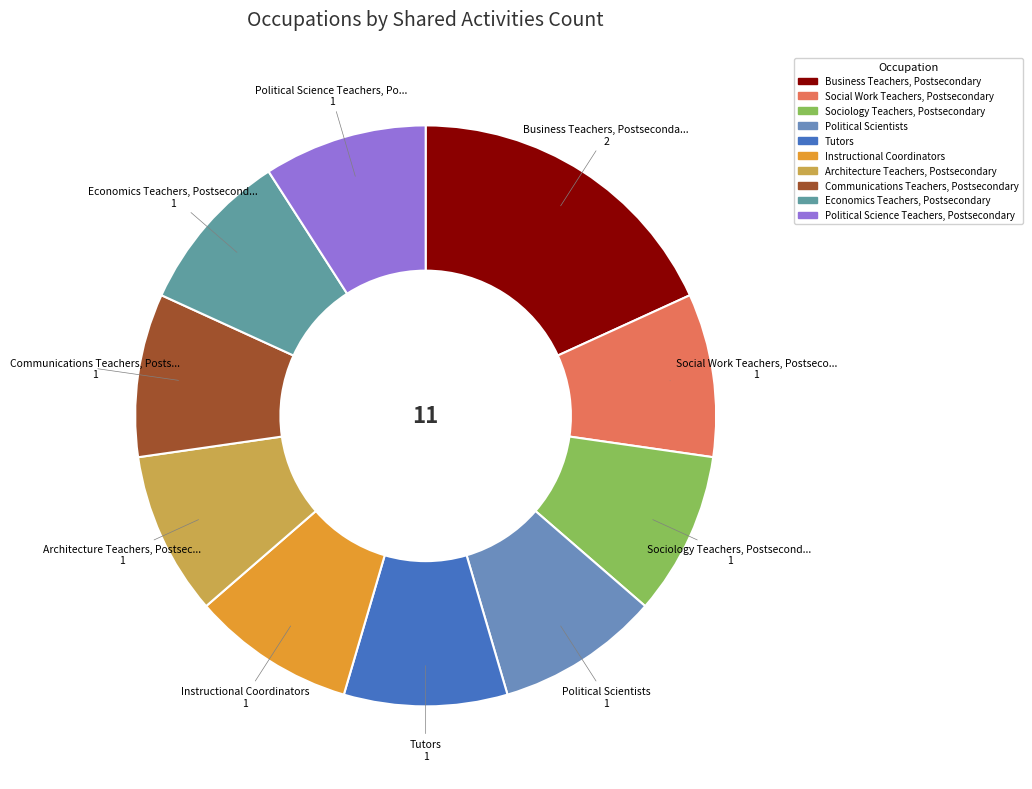

The Business Teachers, Postsecondary slice represents 33% of the pie. True or false?

False